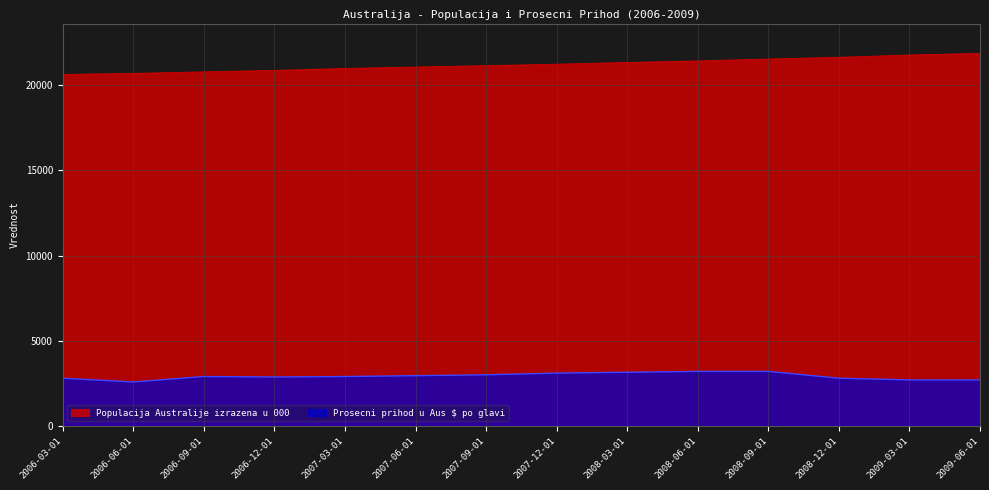

True or false: Populacija Australije izrazena u 000 and Prosecni prihod u Aus $ po glavi intersect in this chart.

False